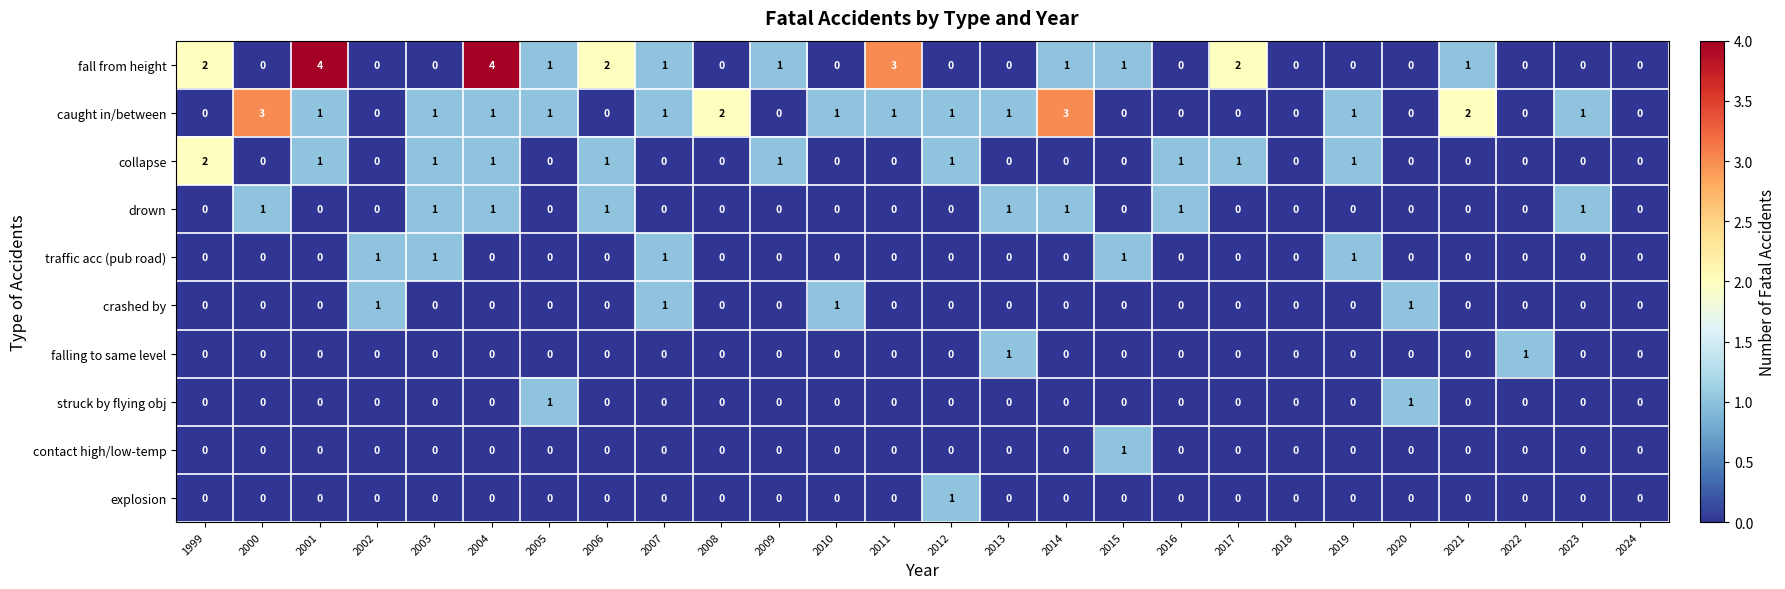

What is the total value across all series at 1999?

4